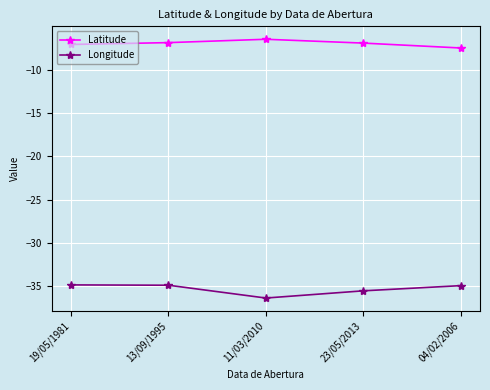

What is the total value across all series at 19/05/1981?

-41.9